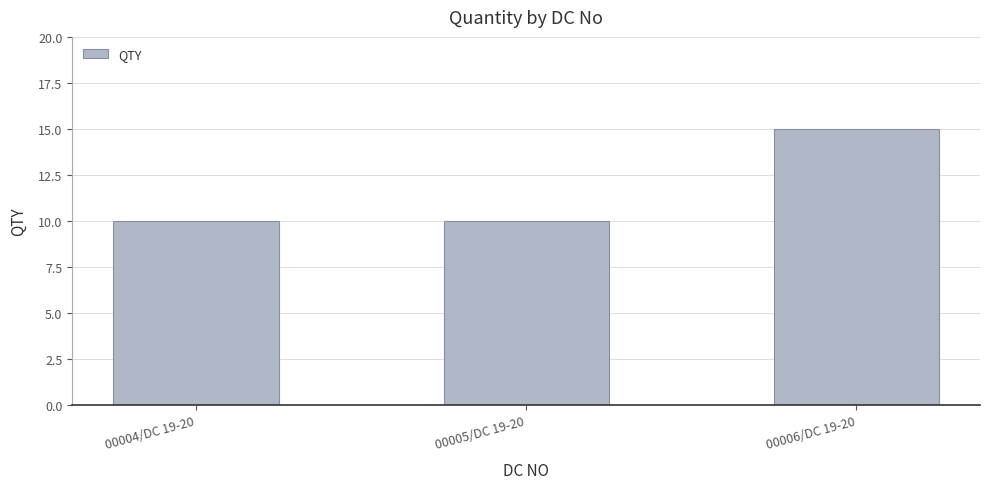

Is it true that the value at 00005/DC 19-20 is 4?

False